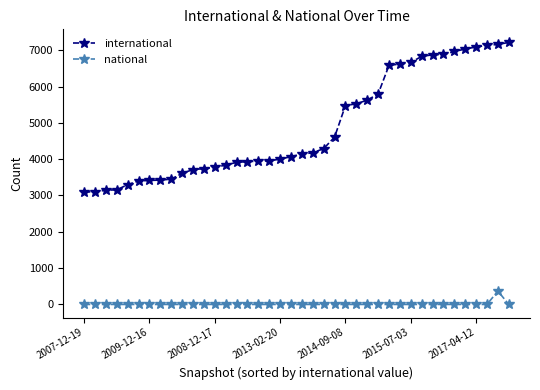

List the series in order of their peak value, lowest first.

national, international